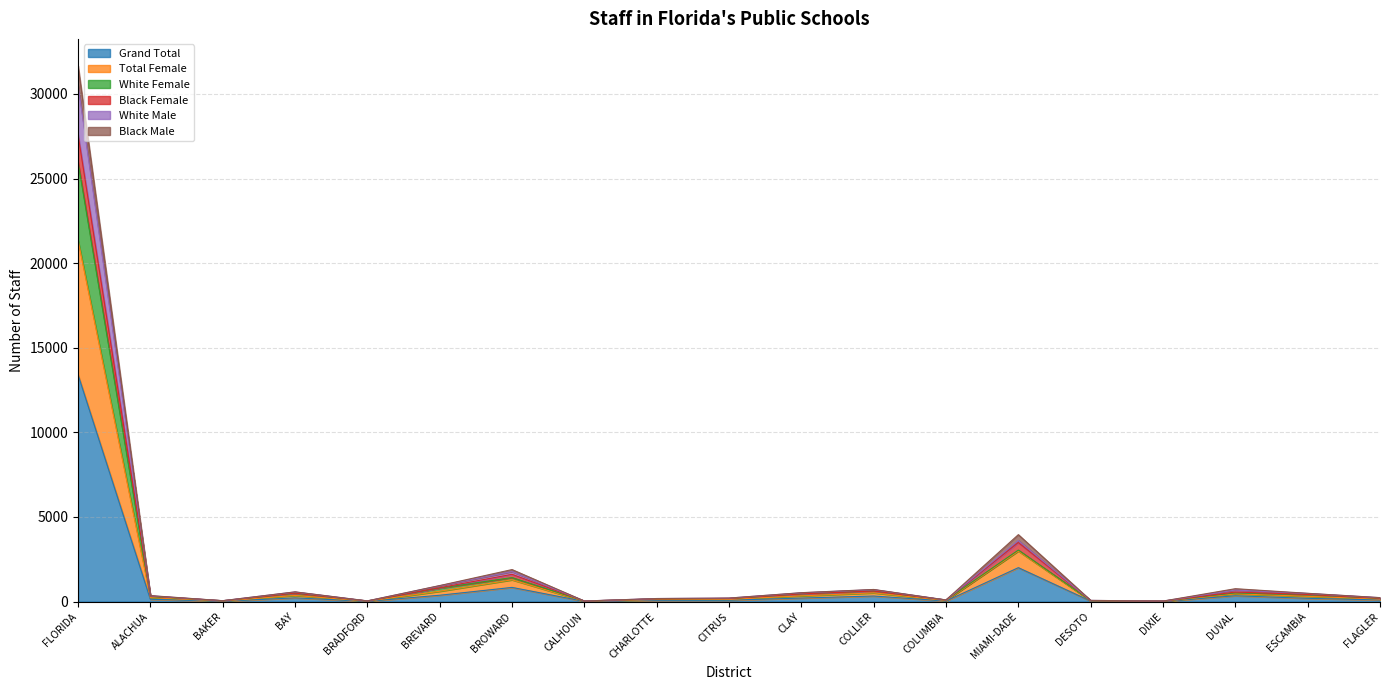

True or false: White Male has more than 0 interior local peaks.

True